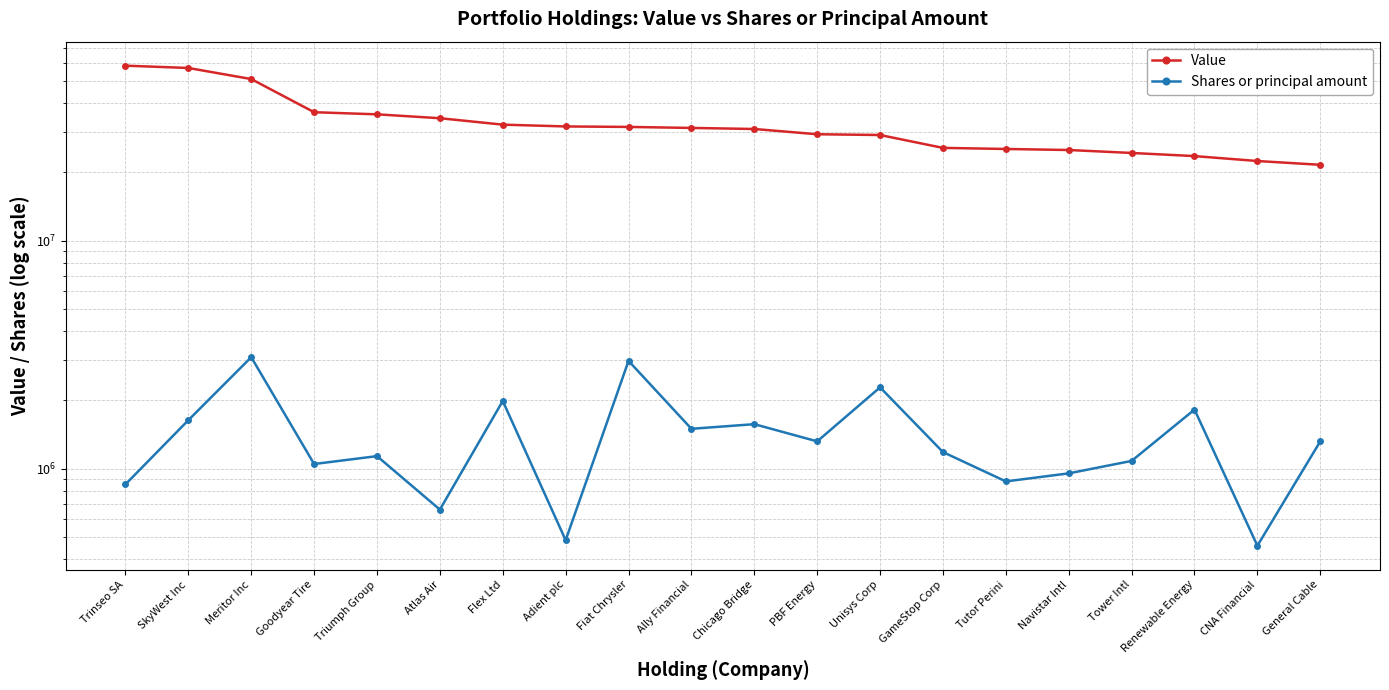

Count the number of data series in this chart.

2